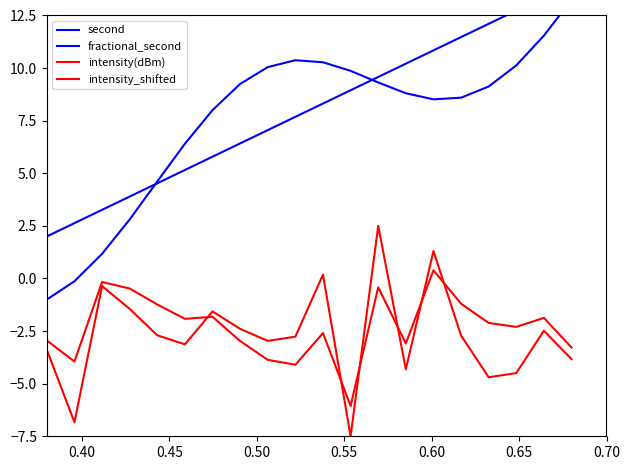

Reading left to right, list all the values displayed in this chart.

second: 2.0	2.6	3.3	3.9	4.5	5.2	5.8	6.4	7.1	7.7	8.3	8.9	9.6	10.2	10.8	11.5	12.1	12.7	13.4	14.0
fractional_second: -1.0	-0.1	1.2	2.8	4.6	6.4	8.0	9.2	10.0	10.4	10.3	9.9	9.3	8.8	8.5	8.6	9.1	10.1	11.5	13.2
intensity(dBm): -3.4	-6.8	-0.4	-1.4	-2.7	-3.1	-1.6	-2.4	-3.0	-2.8	0.2	-7.5	2.5	-4.3	1.3	-2.7	-4.7	-4.5	-2.5	-3.8
intensity_shifted: -2.9	-3.9	-0.2	-0.5	-1.2	-1.9	-1.8	-3.0	-3.9	-4.1	-2.6	-6.1	-0.4	-3.1	0.4	-1.2	-2.1	-2.3	-1.9	-3.3